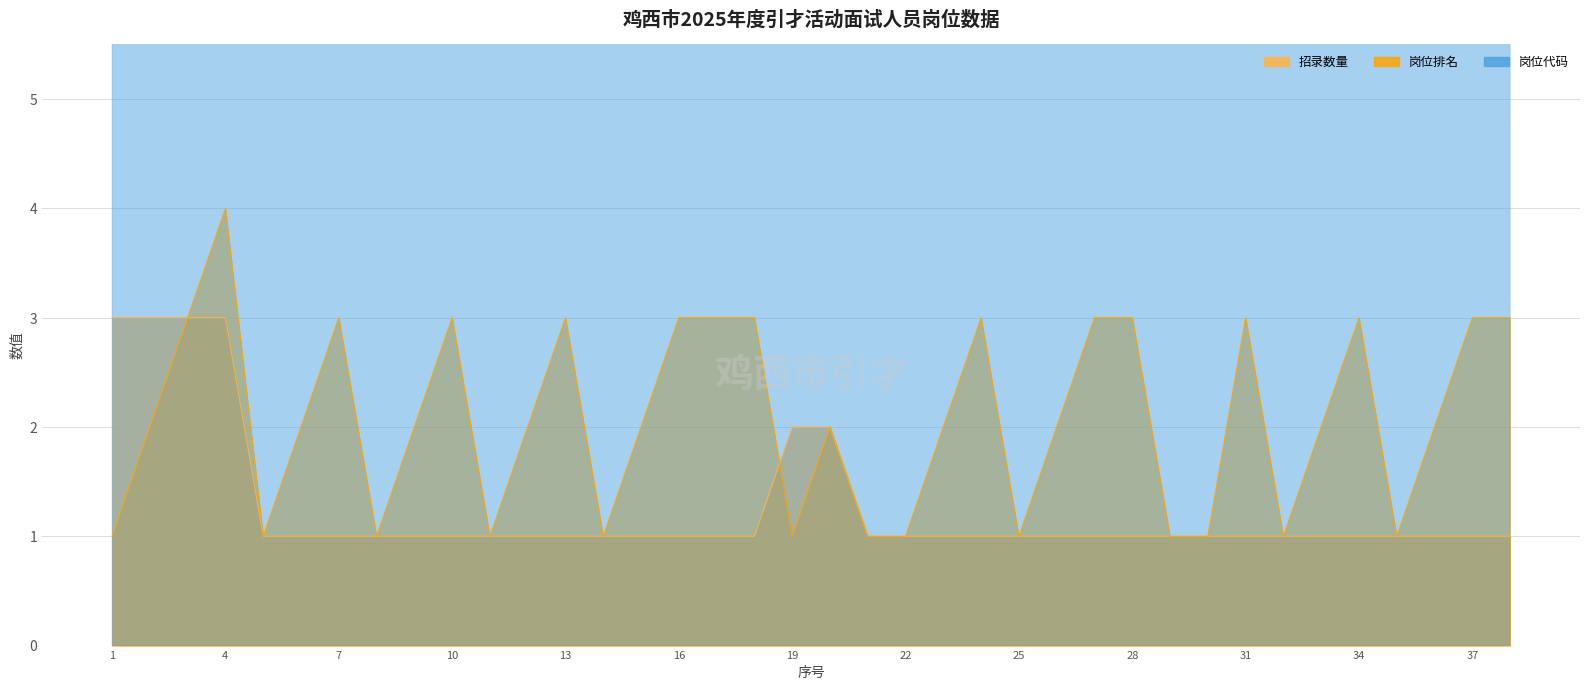

Reading left to right, extract all data points from this chart.

招录数量: 1=3	2=3	3=3	4=3	5=1	6=1	7=1	8=1	9=1	10=1	11=1	12=1	13=1	14=1	15=1	16=1	17=1	18=1	19=2	20=2	21=1	22=1	23=1	24=1	25=1	26=1	27=1	28=1	29=1	30=1	31=1	32=1	33=1	34=1	35=1	36=1	37=1	38=1
岗位排名: 1=1	2=2	3=3	4=4	5=1	6=2	7=3	8=1	9=2	10=3	11=1	12=2	13=3	14=1	15=2	16=3	17=3	18=3	19=1	20=2	21=1	22=1	23=2	24=3	25=1	26=2	27=3	28=3	29=1	30=1	31=3	32=1	33=2	34=3	35=1	36=2	37=3	38=3
岗位代码: 1=101	2=101	3=101	4=101	5=104	6=104	7=104	8=105	9=105	10=105	11=106	12=106	13=106	14=108	15=108	16=108	17=108	18=108	19=110	20=110	21=121	22=201	23=201	24=201	25=203	26=203	27=203	28=203	29=204	30=204	31=204	32=206	33=206	34=206	35=208	36=208	37=208	38=208